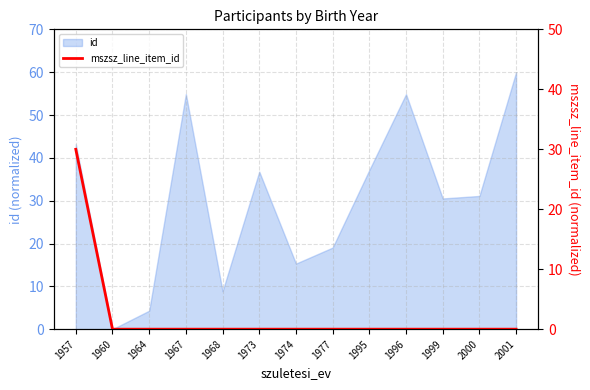

The chart shows a value of 0 at 1968. True or false?

True